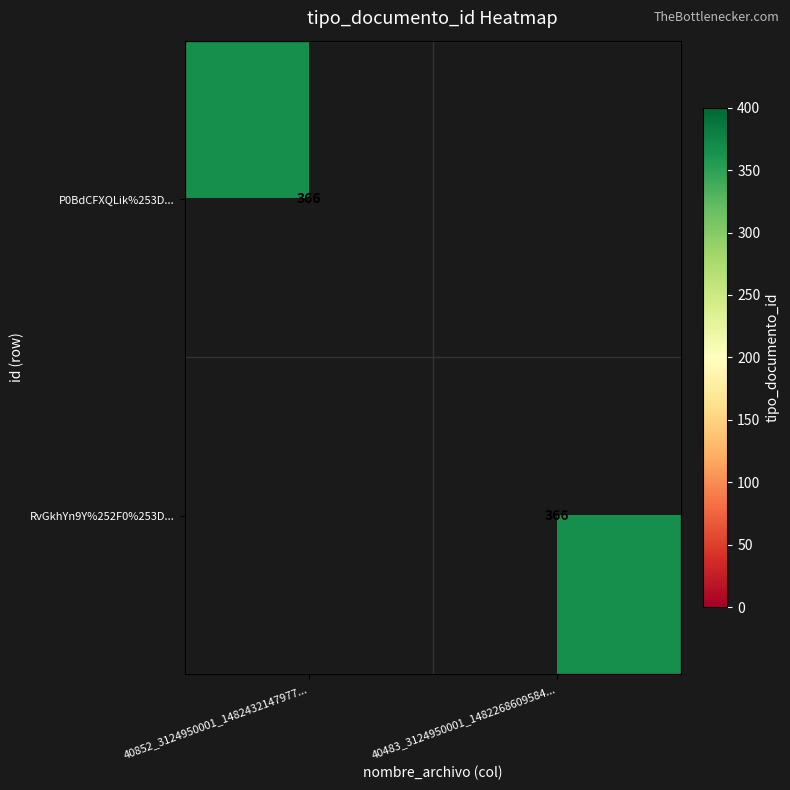

True or false: RvGkhYn9Y%252F0%253D... has a value of 106 at 40483_3124950001_1482268609584....

False